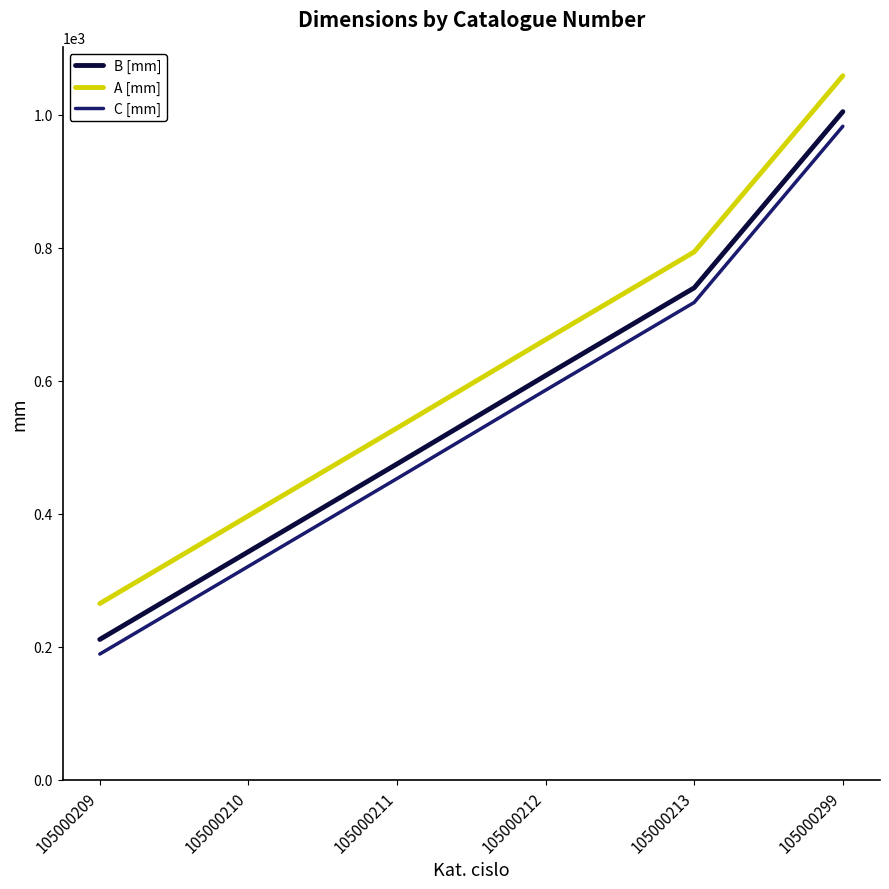

List the series in order of their peak value, highest first.

A [mm], B [mm], C [mm]